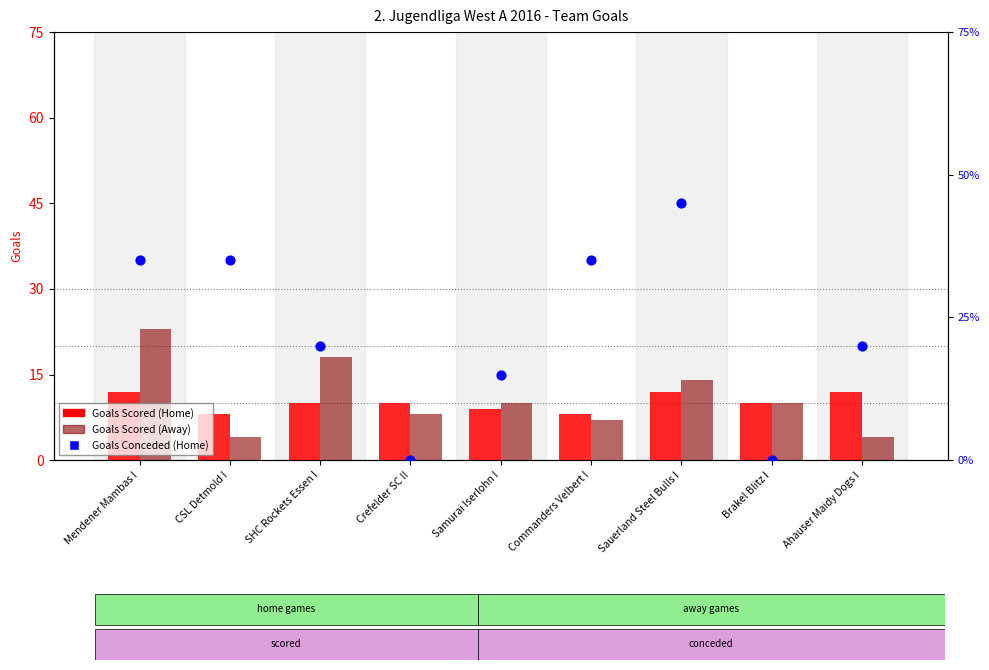

At which category is the sum across all series the highest?

Mendener Mambas I